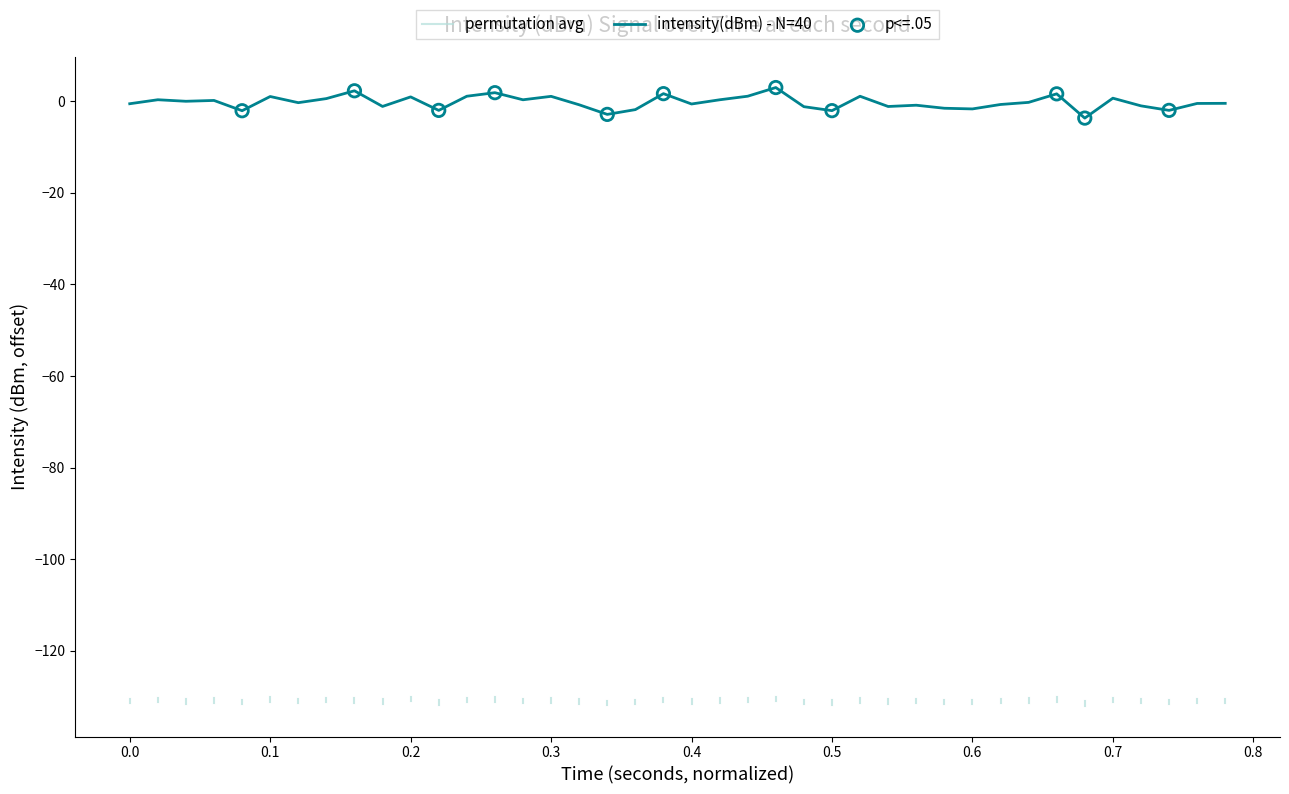

What is the lowest value of the intensity(dBm) - N=40 series?

-3.7